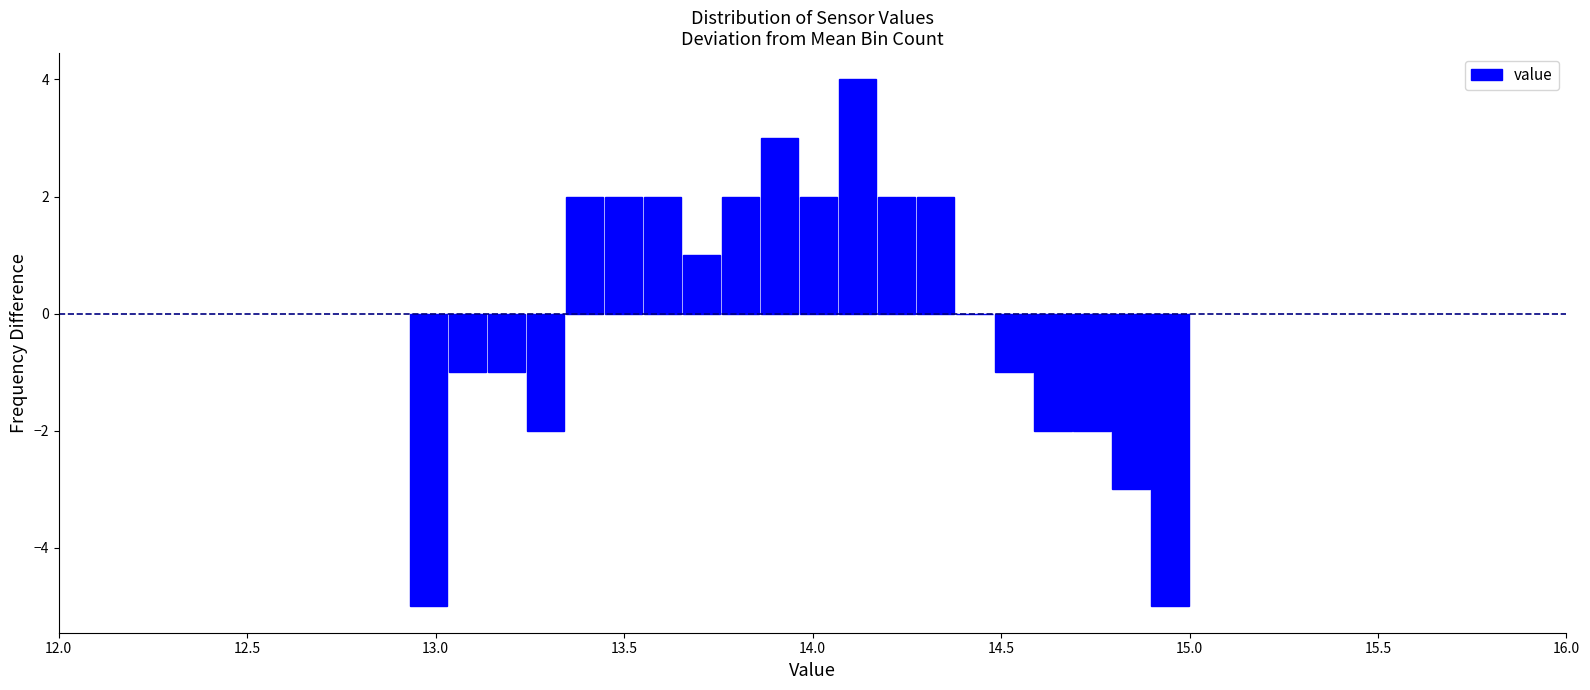

Read against the x-axis, roughly where is the centre of the tallest bar?

14.10